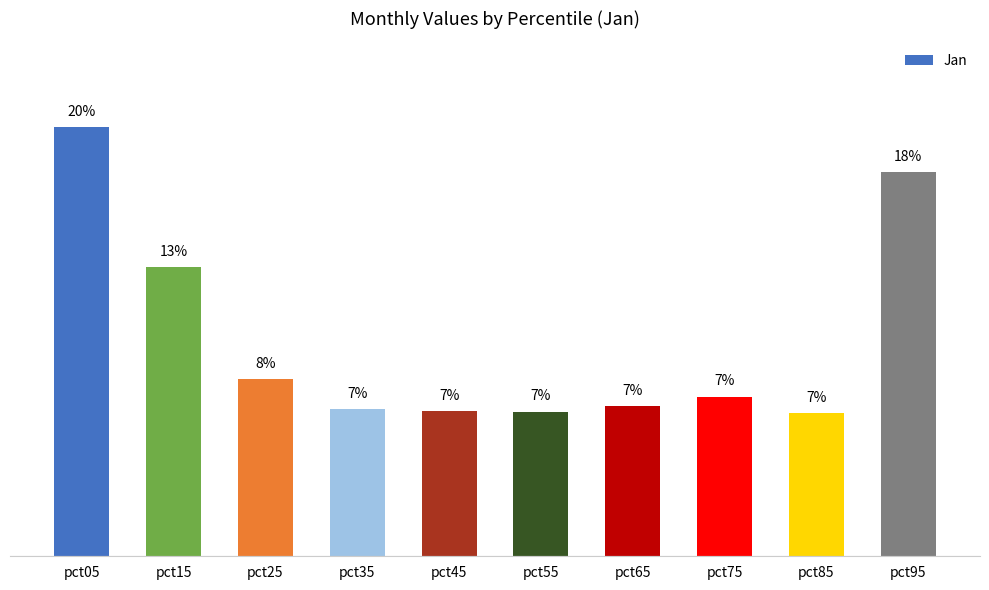

Does the chart contain any negative values?

No